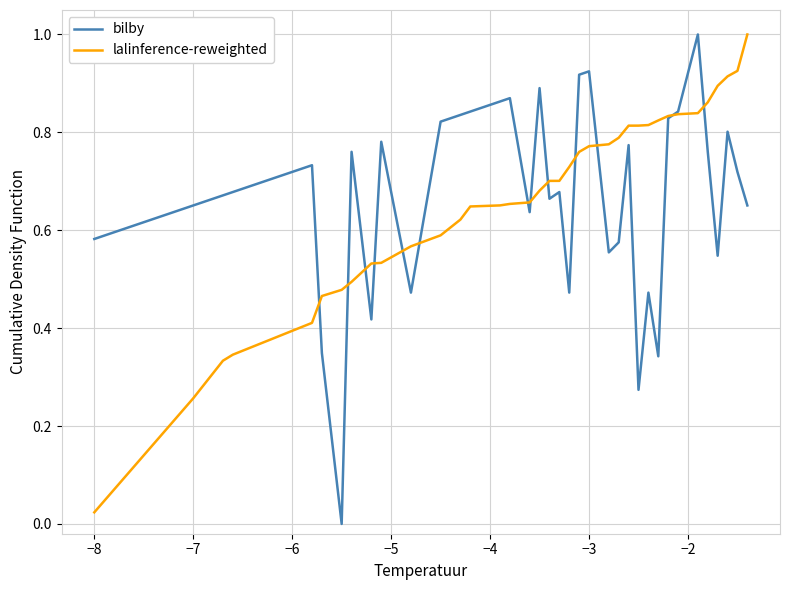

What is the greatest value displayed?

1.0